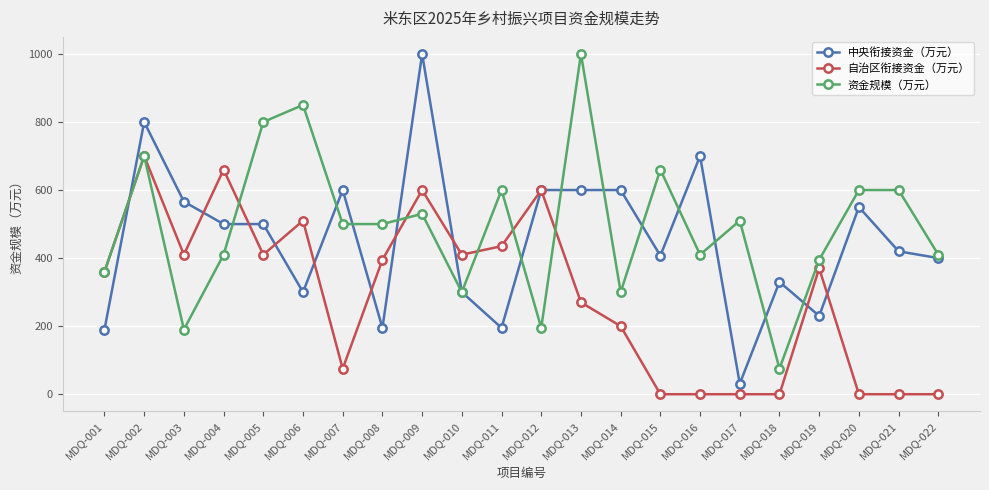

True or false: 资金规模（万元） has a value of 328 at MDQ-009.

False